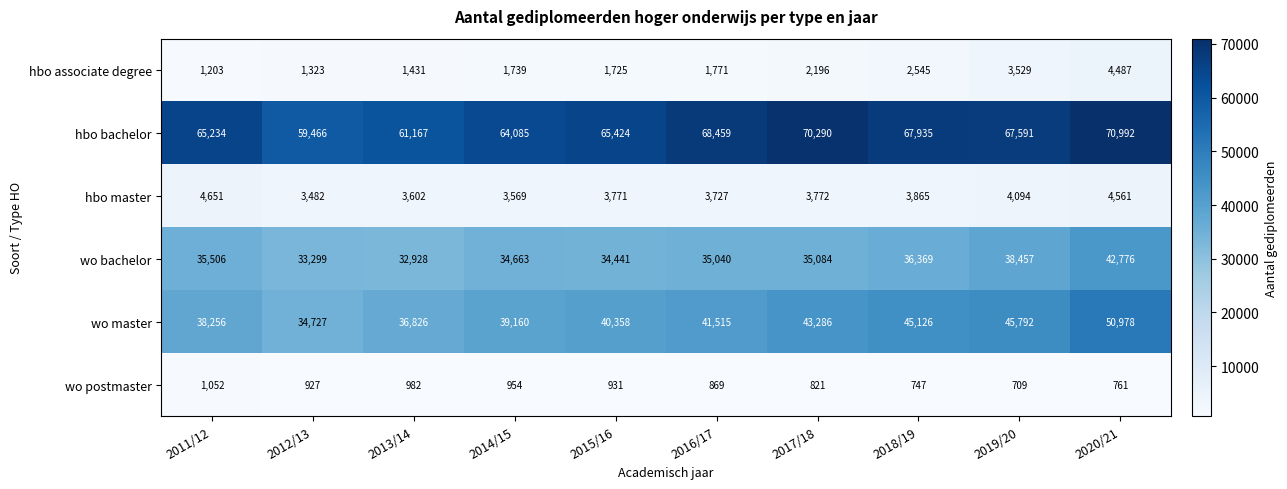

What is the minimum value shown in the chart?

709